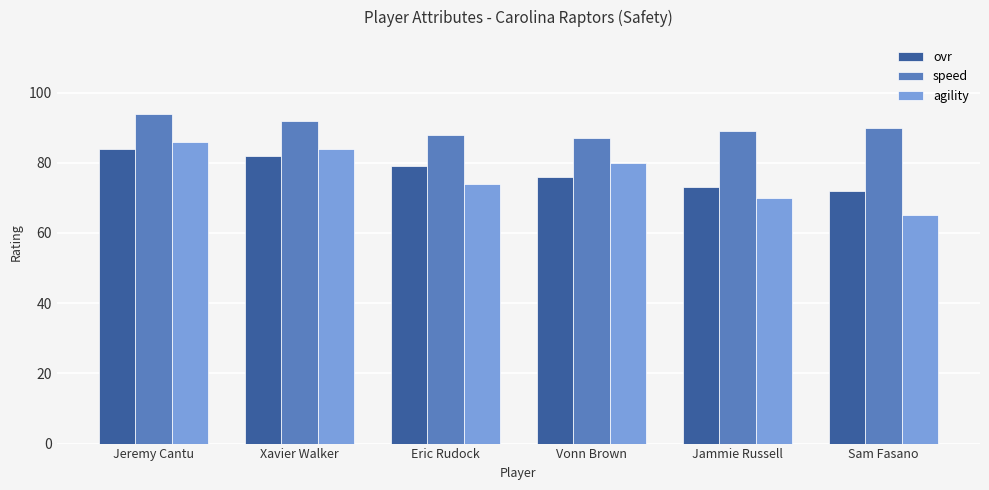

Where is speed nearest to the value 90?

Sam Fasano